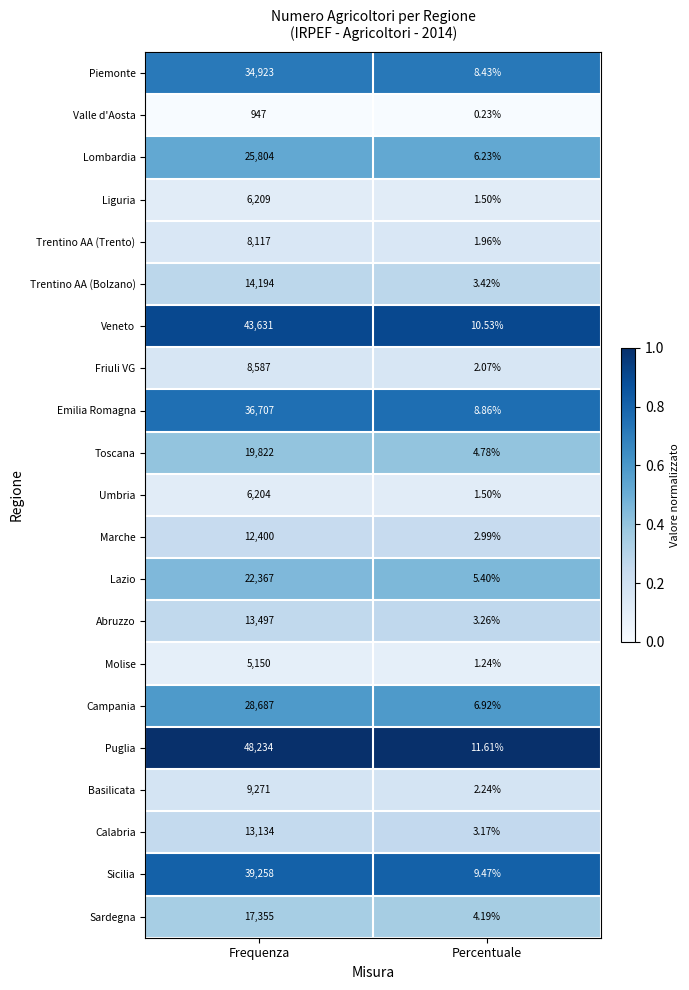

At how many categories does at least one series exceed 0?

2